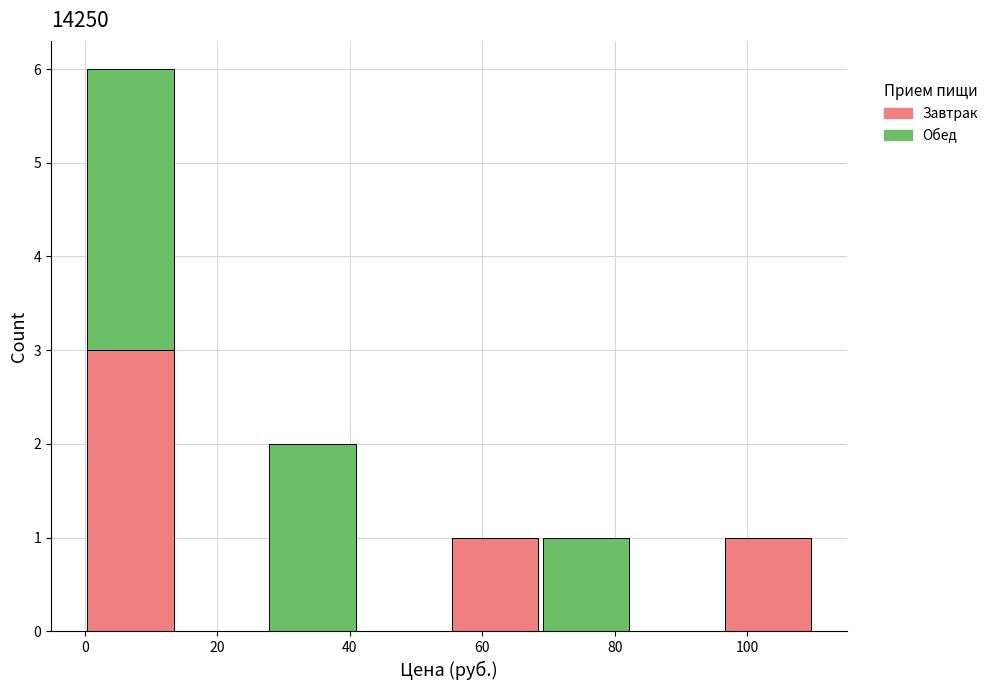

What is the total height of the stacked bar covering 96 to 110 on the x-axis? Neither the bar edges nor the heights are printed on the chart, so give them approximately, as read against the axes.

1